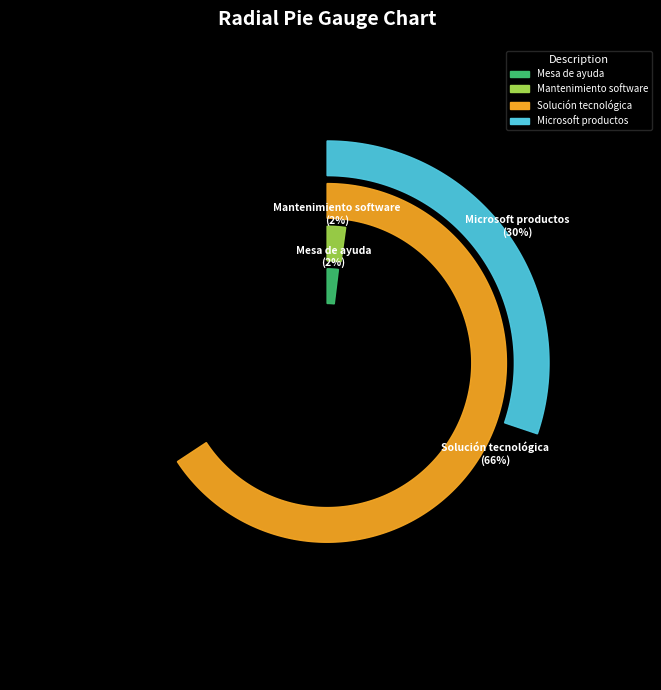

How many segments does this pie chart have?

4